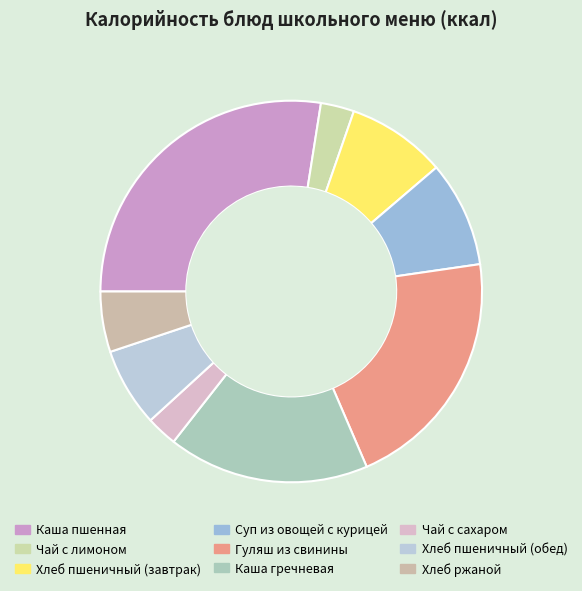

How many slices are in this pie chart?

9